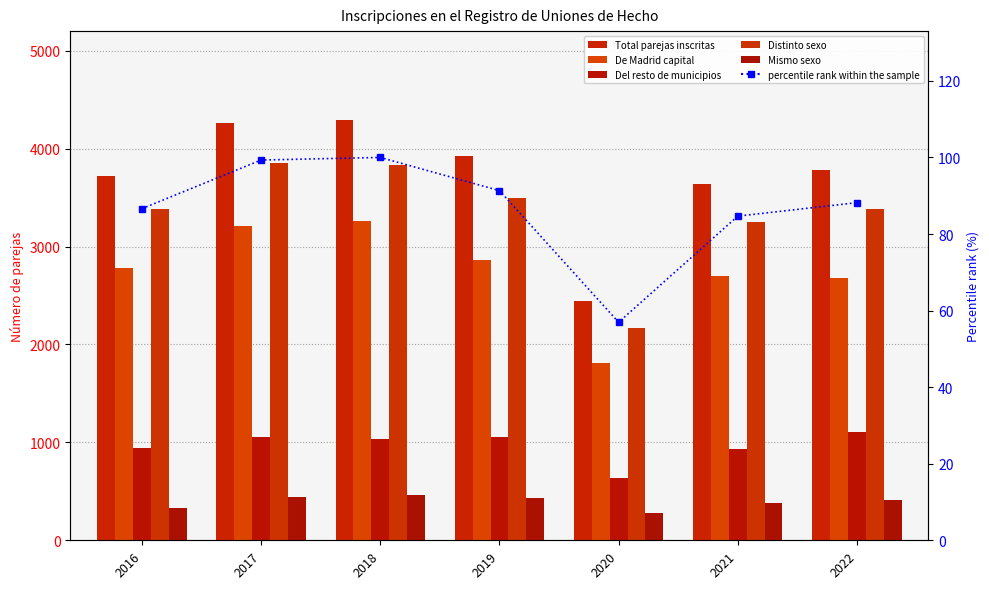

What is the smallest value displayed?

57.0